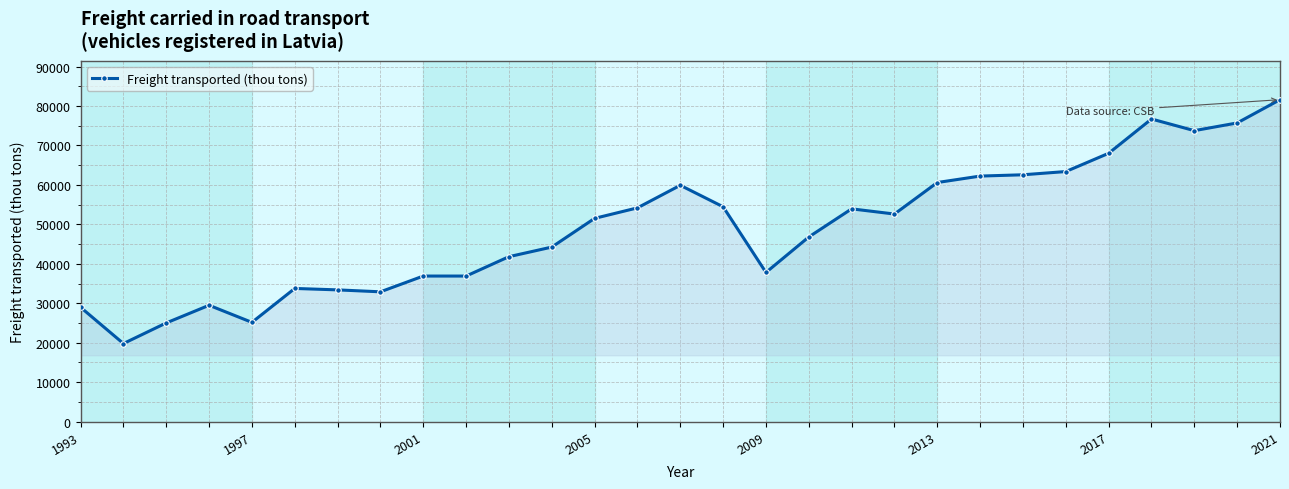

How many series are shown in this chart?

1